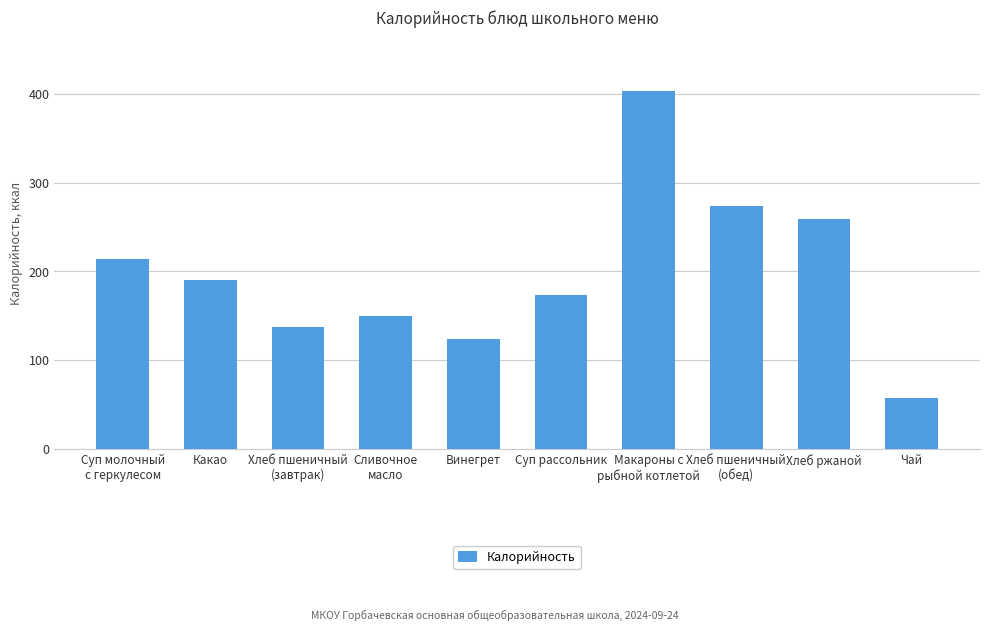

How many data points does each series have?

10